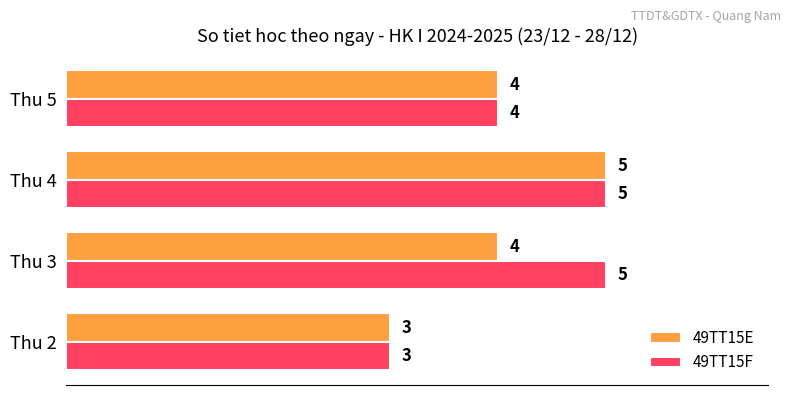

How many values in the 49TT15F series are below 5?

2